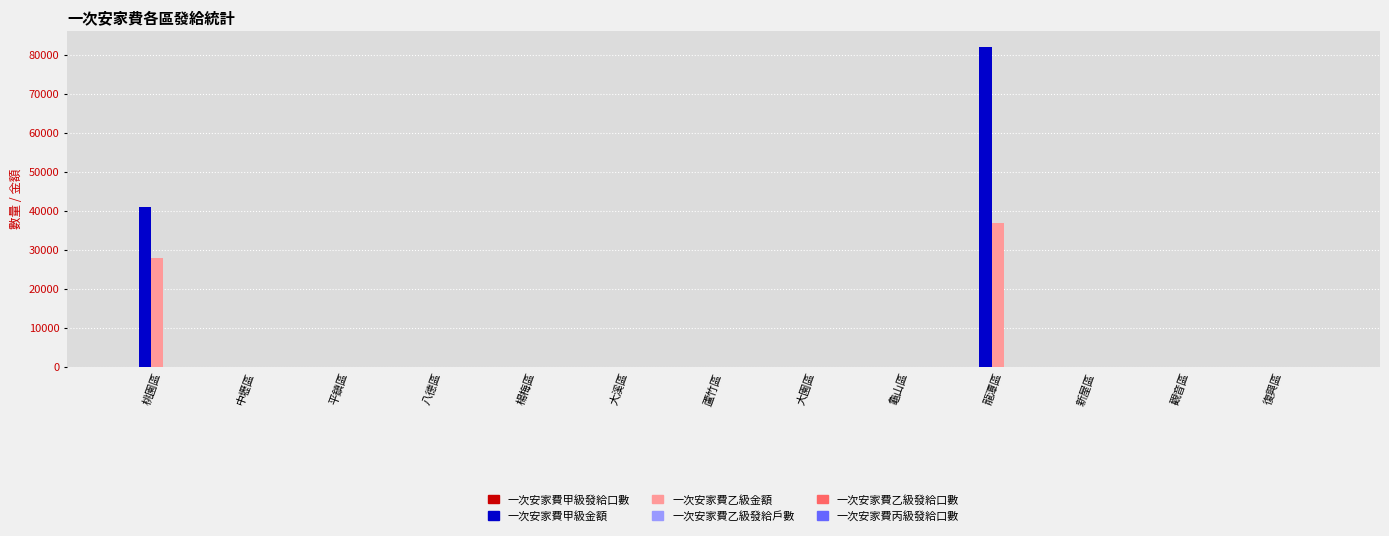

Which series has the largest total across all categories?

一次安家費甲級金額